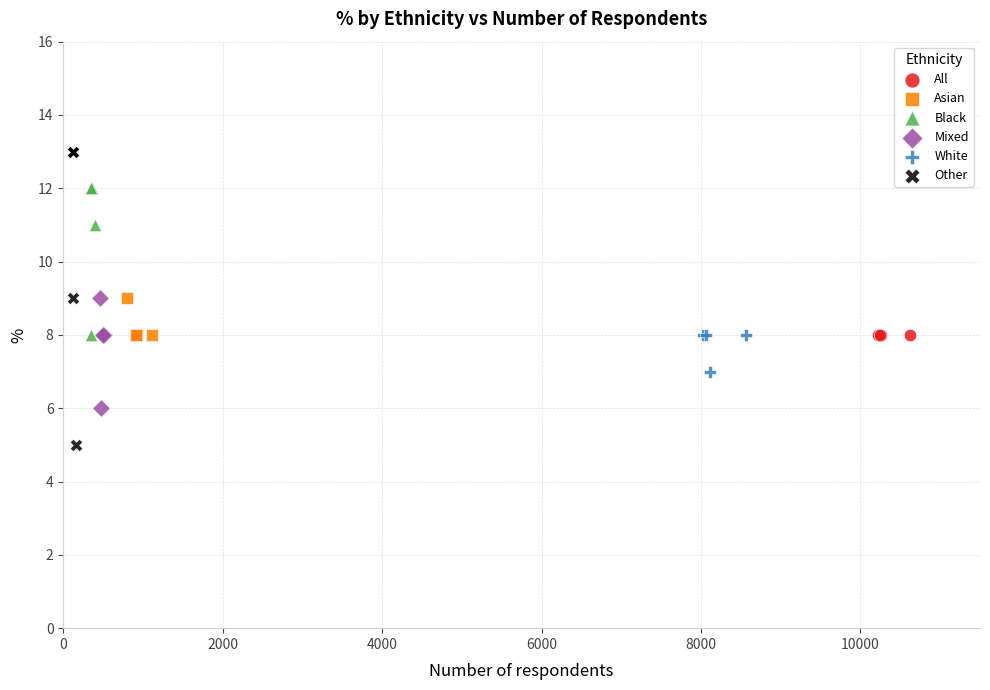

Which series reaches the minimum Y coordinate?

Other